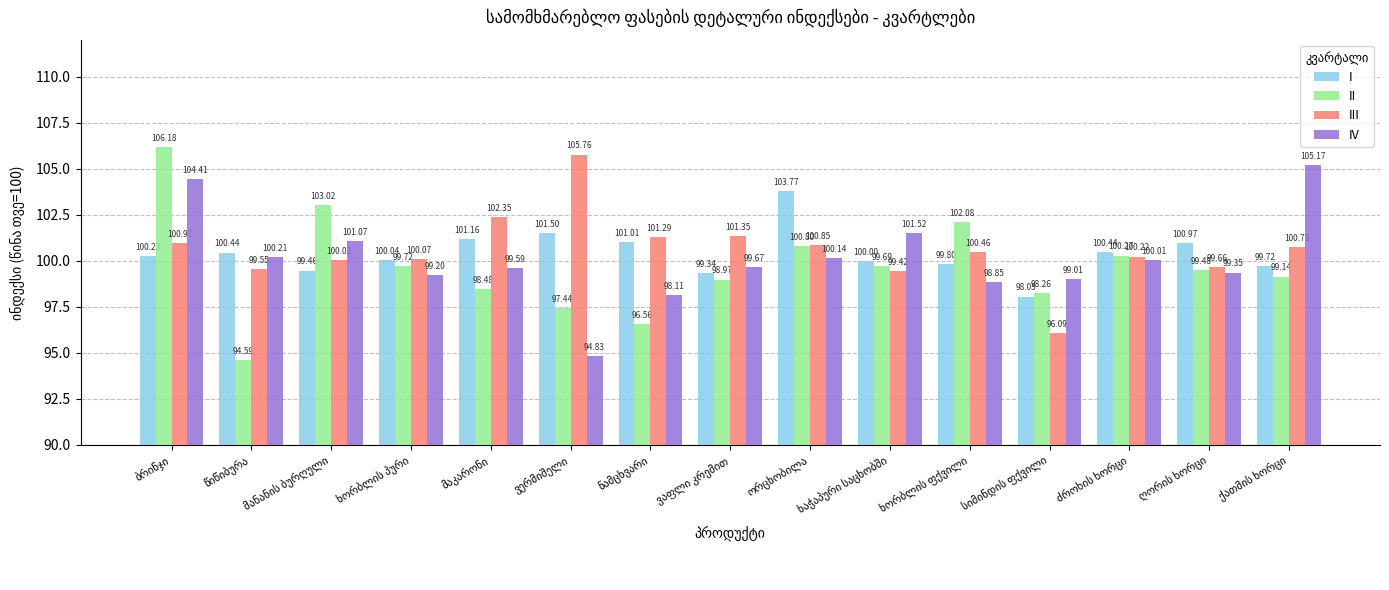

How many data points does each series have?

15